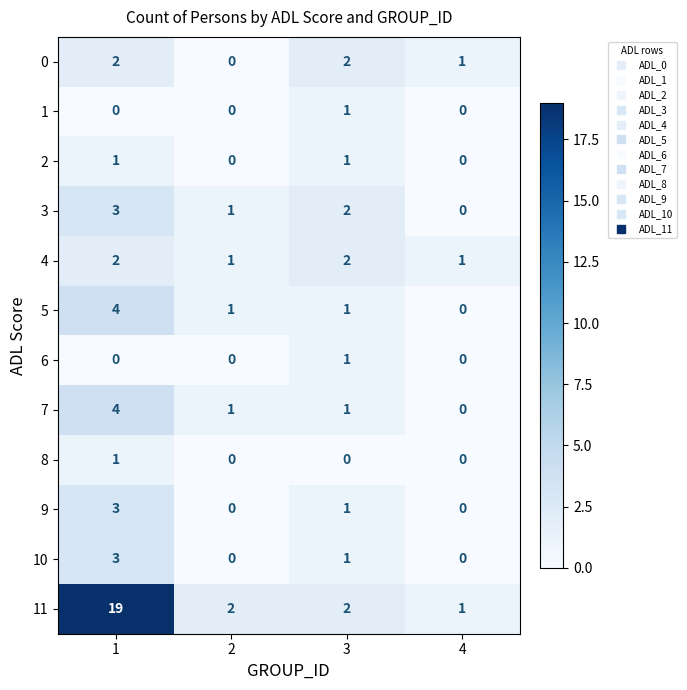

What is the total value across all series at 1?

42